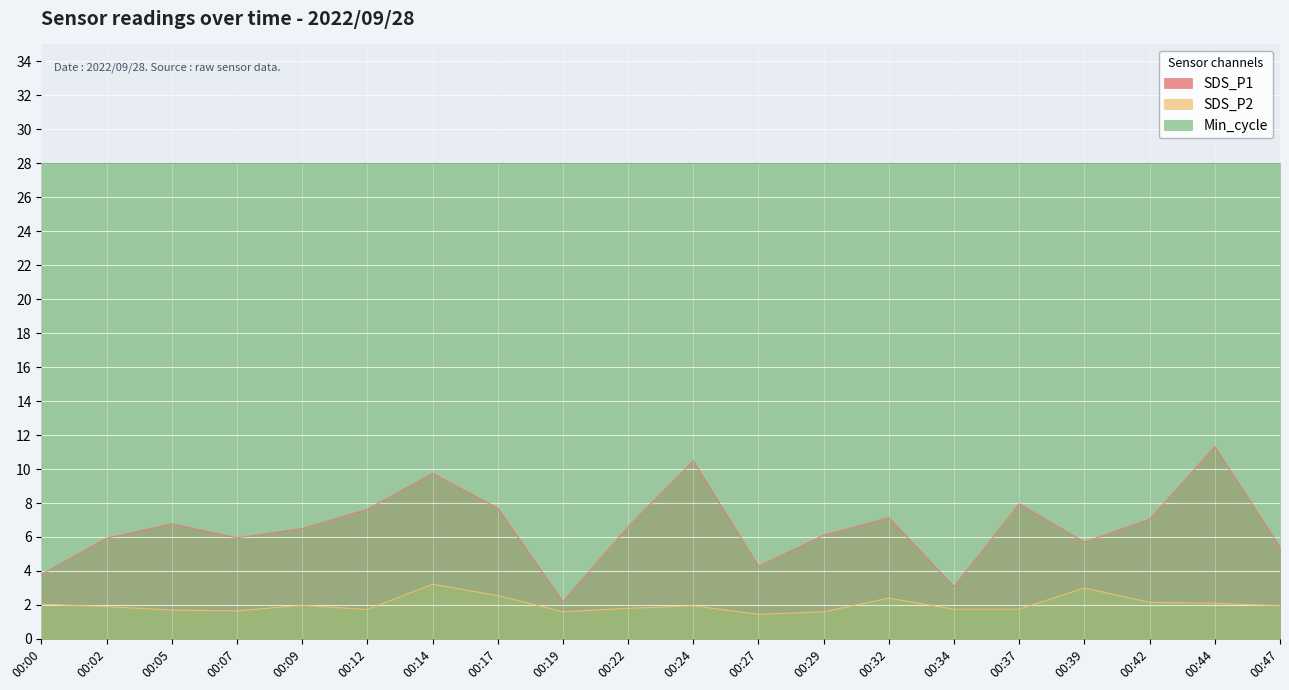

How many data points does each series have?

20